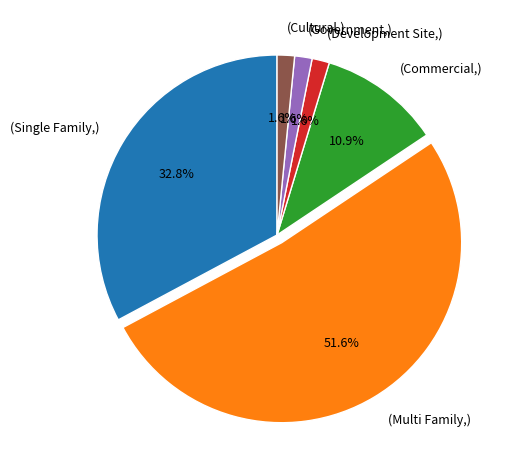

Is there any slice that represents more than half of the pie?

Yes